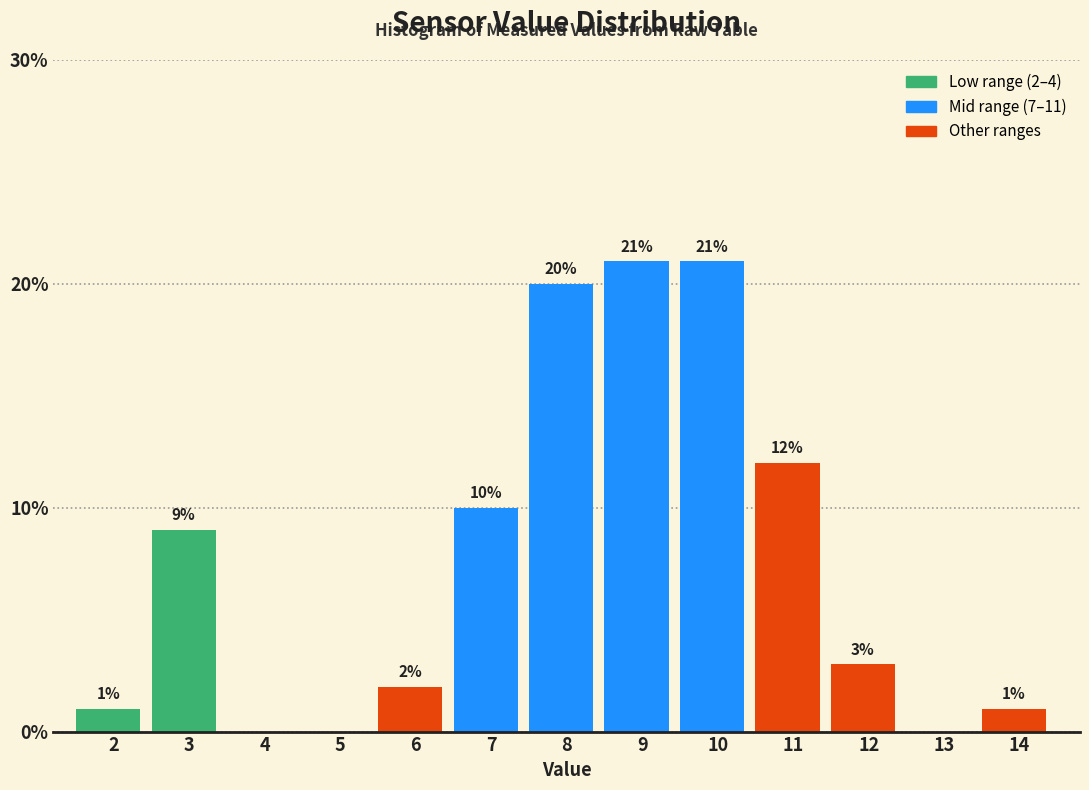

Reading left to right, transcribe all the data shown in this chart.

2=1	3=9	4=0	5=0	6=2	7=10	8=20	9=21	10=21	11=12	12=3	13=0	14=1